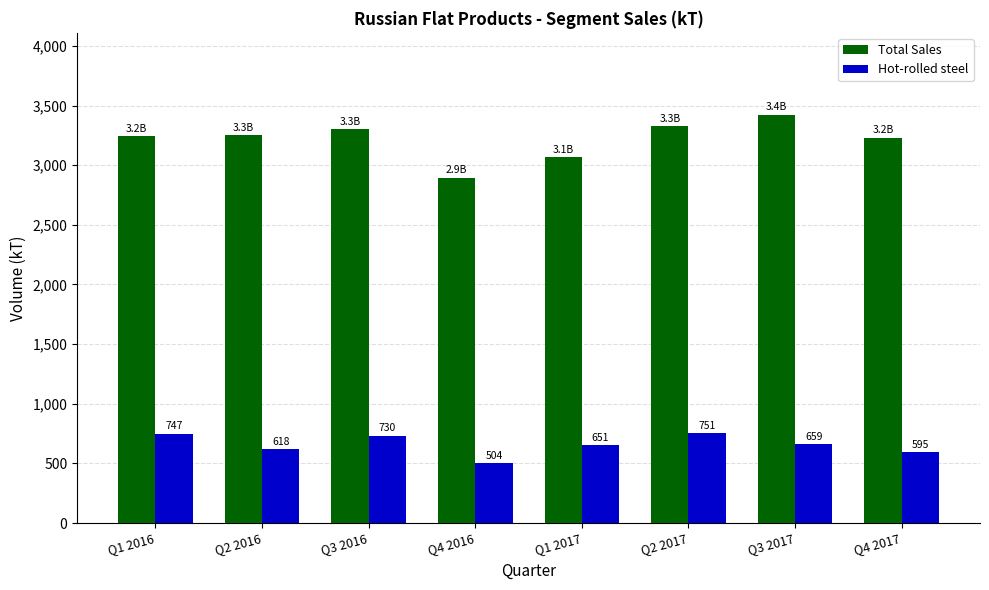

What is the maximum value for Total Sales?

3424.5